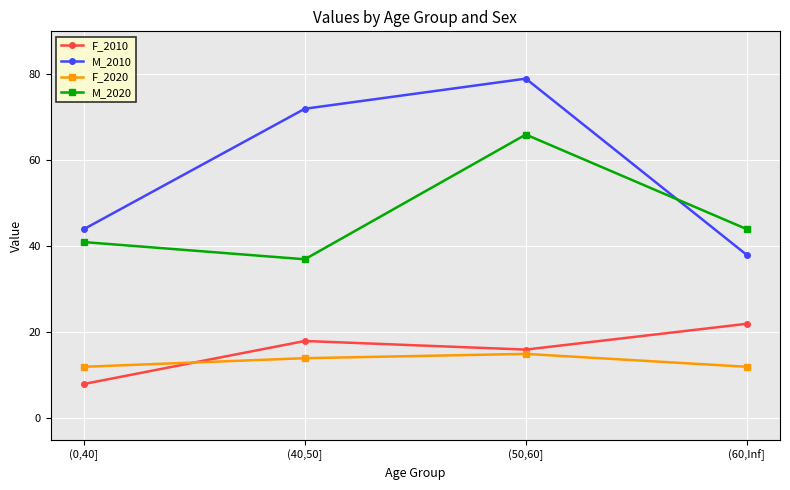

What is the minimum value shown in the chart?

8